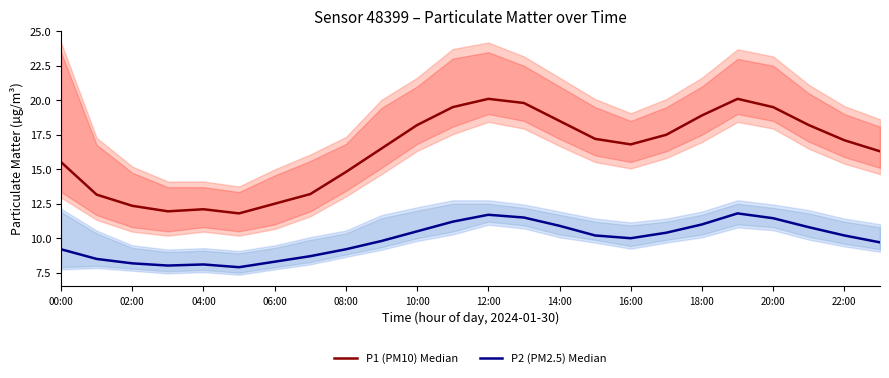

What is the average value of the P1 (PM10) Median series?

16.3